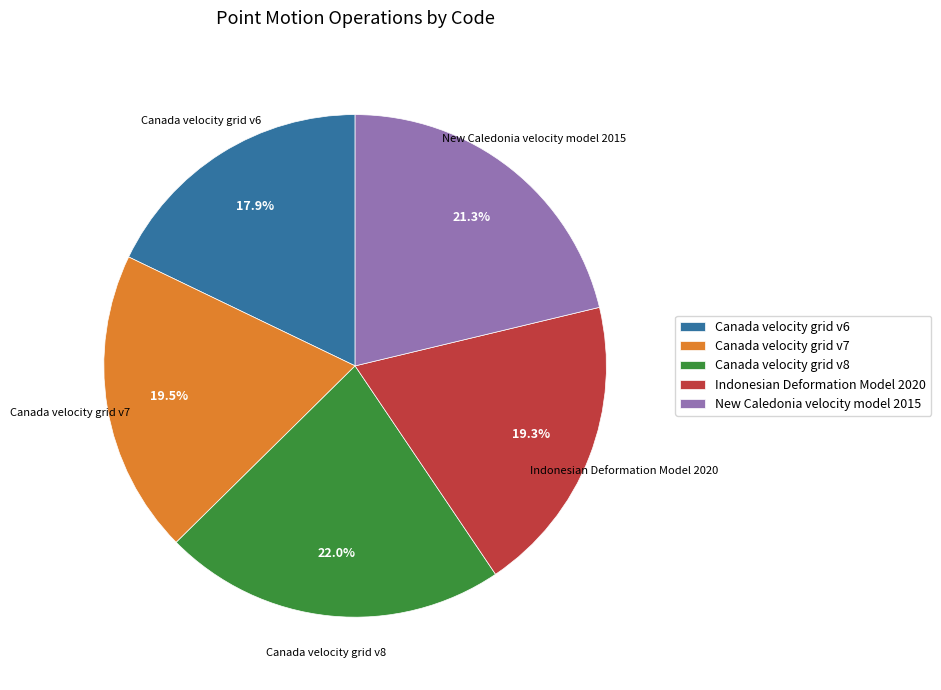

What is the largest slice in the pie chart?

Canada velocity grid v8